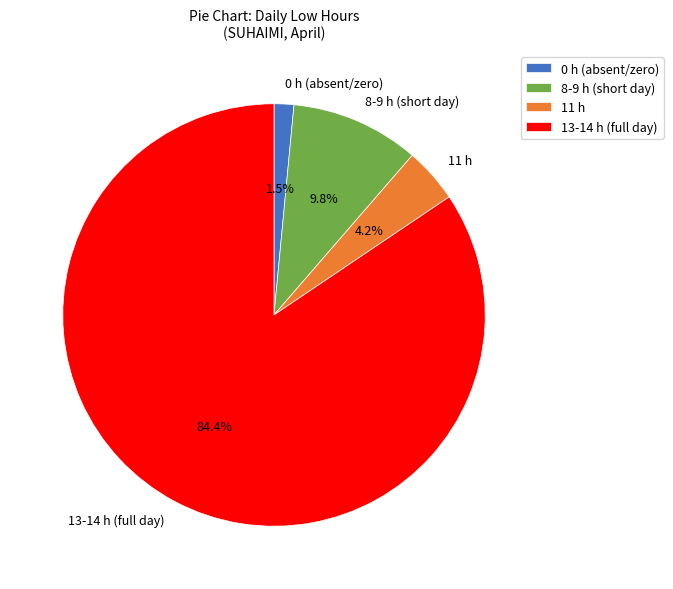

Does 13-14 h (full day) represent more than half of the total?

Yes